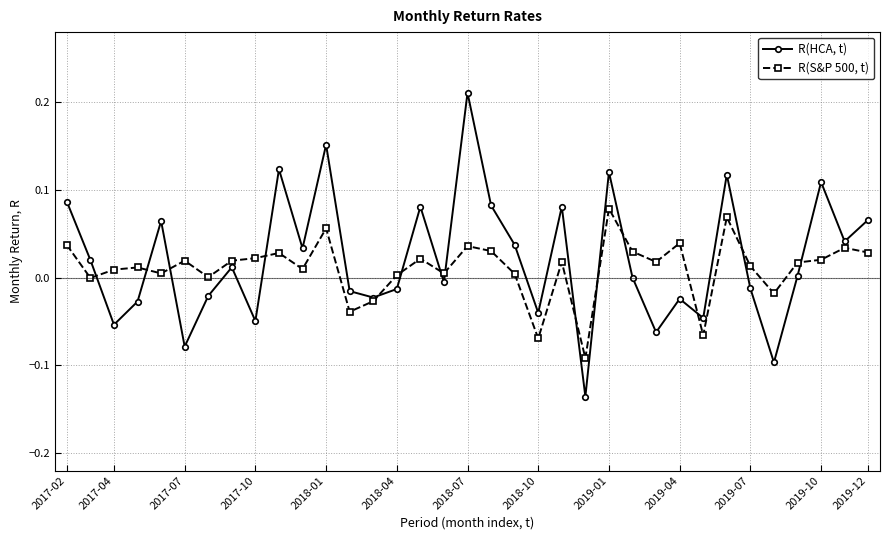

Which series has the widest spread of values?

R(HCA, t)